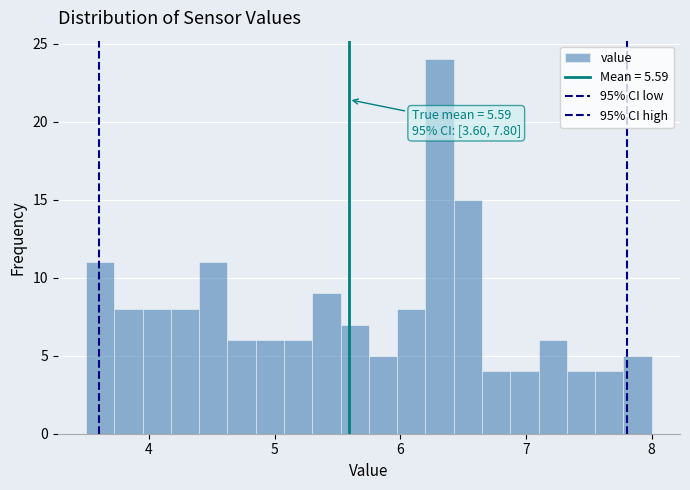

Read against the x-axis, roughly where is the centre of the tallest bar?

6.3